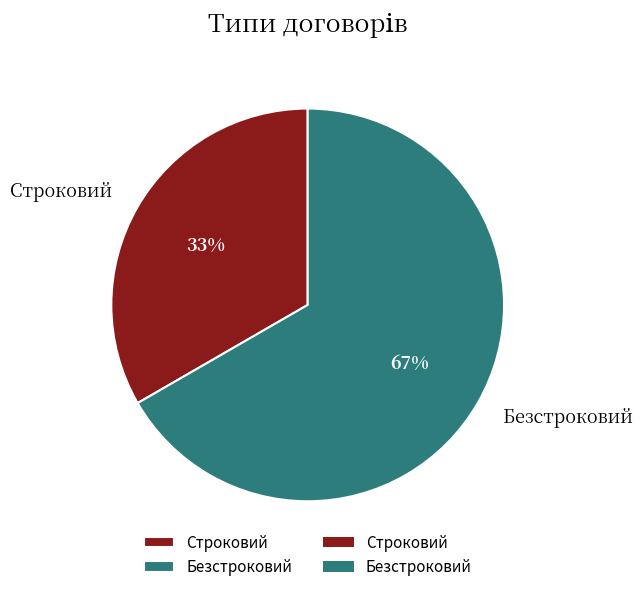

Approximately how many times larger is the value at Строковий compared to Безстроковий?

0.5